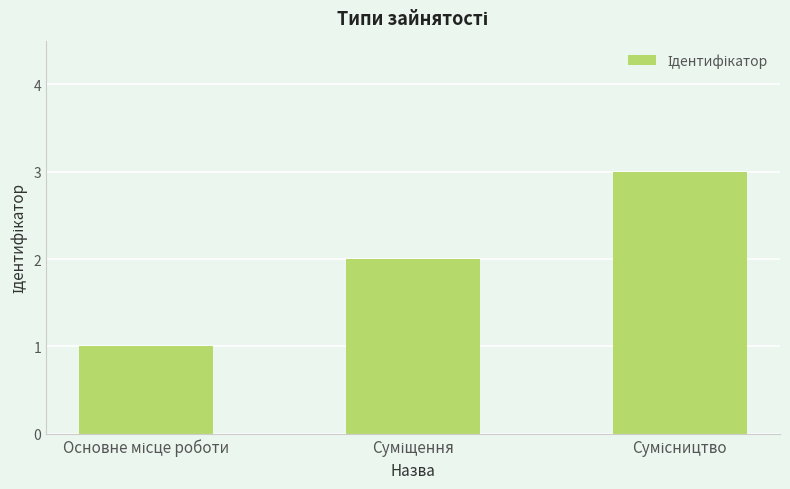

What is the sum of all values?

6